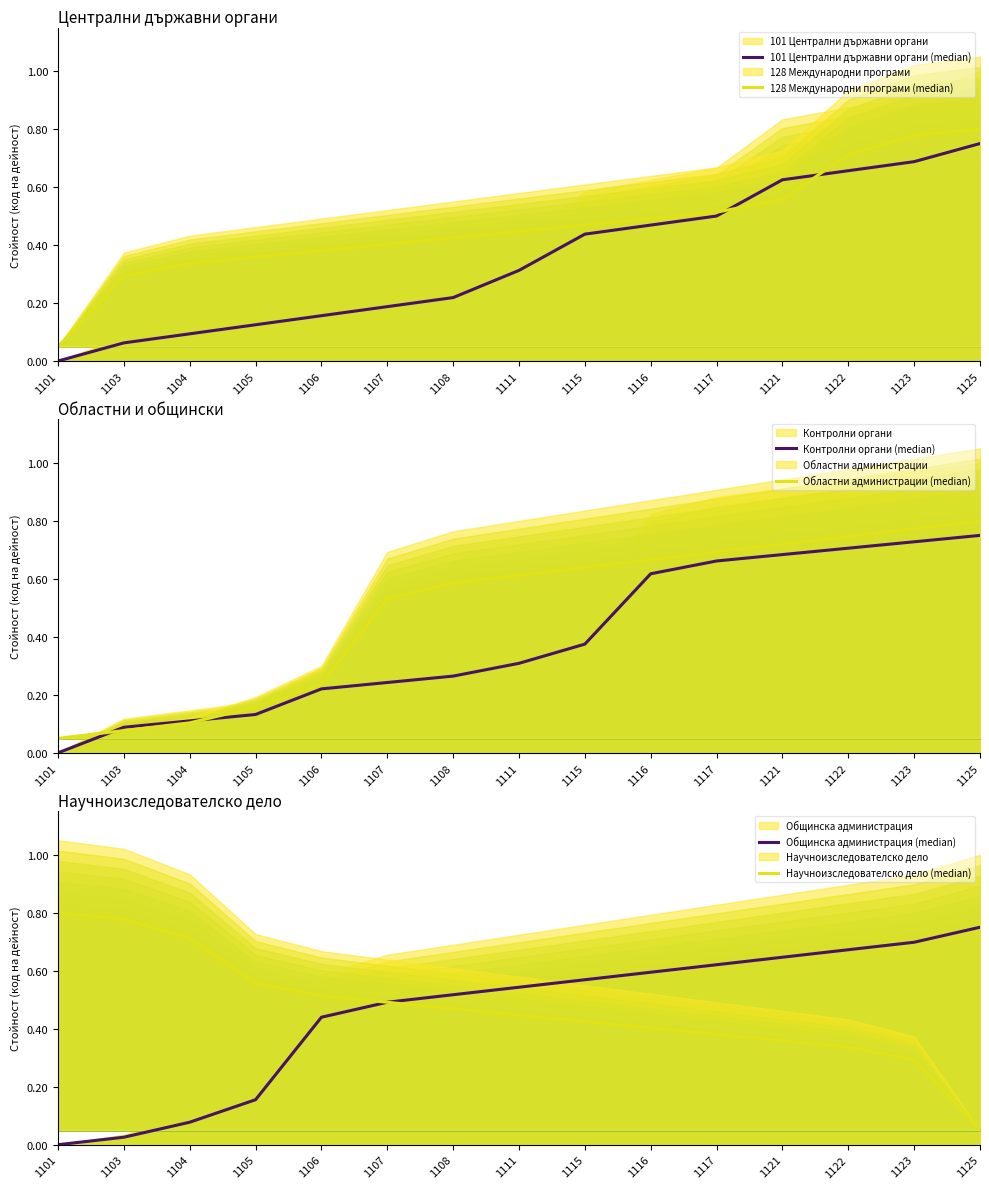

Which series ends up on top after the final intersection of Научноизследователско дело (median) and Общинска администрация (median)?

Общинска администрация (median)